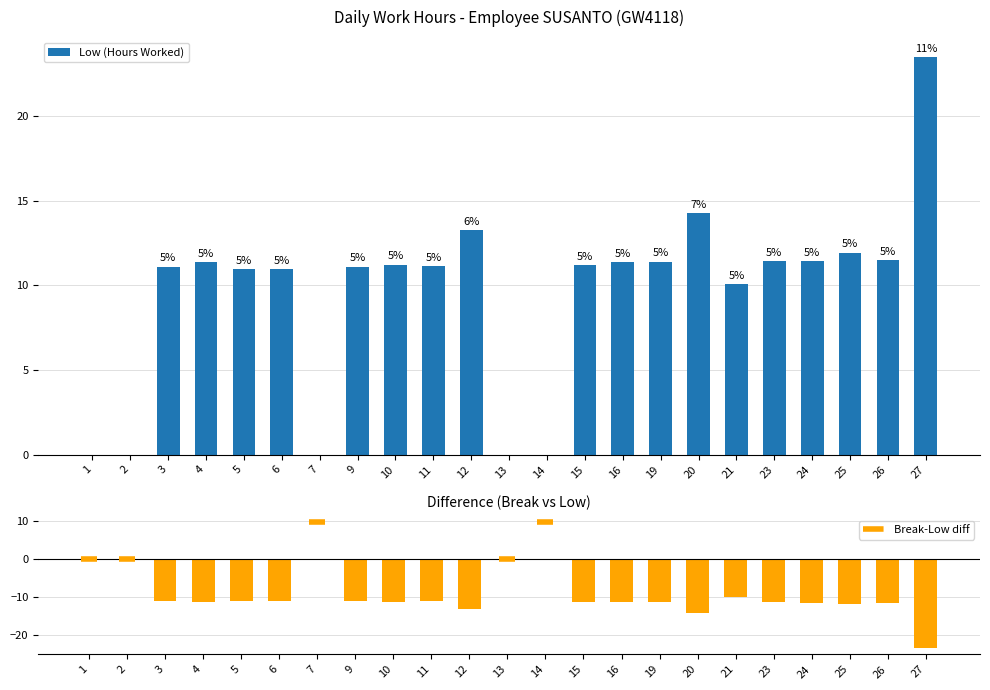

What is the value of the 20th bar from the left?

11.4